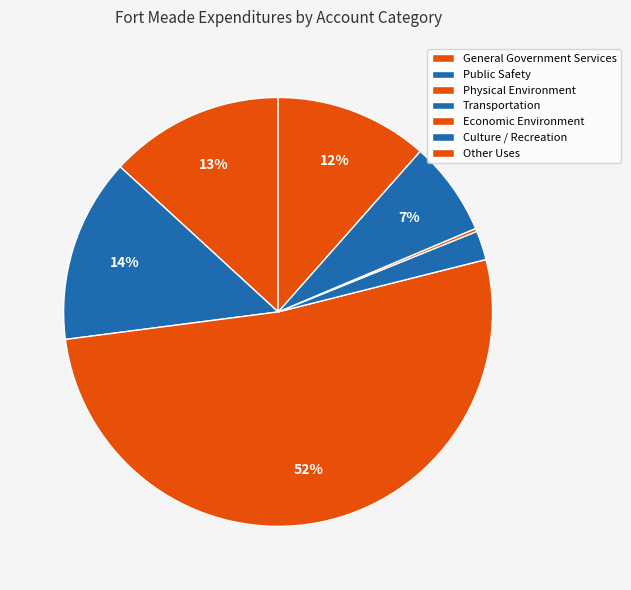

What is the change in value from Transportation to Culture / Recreation?

+668678